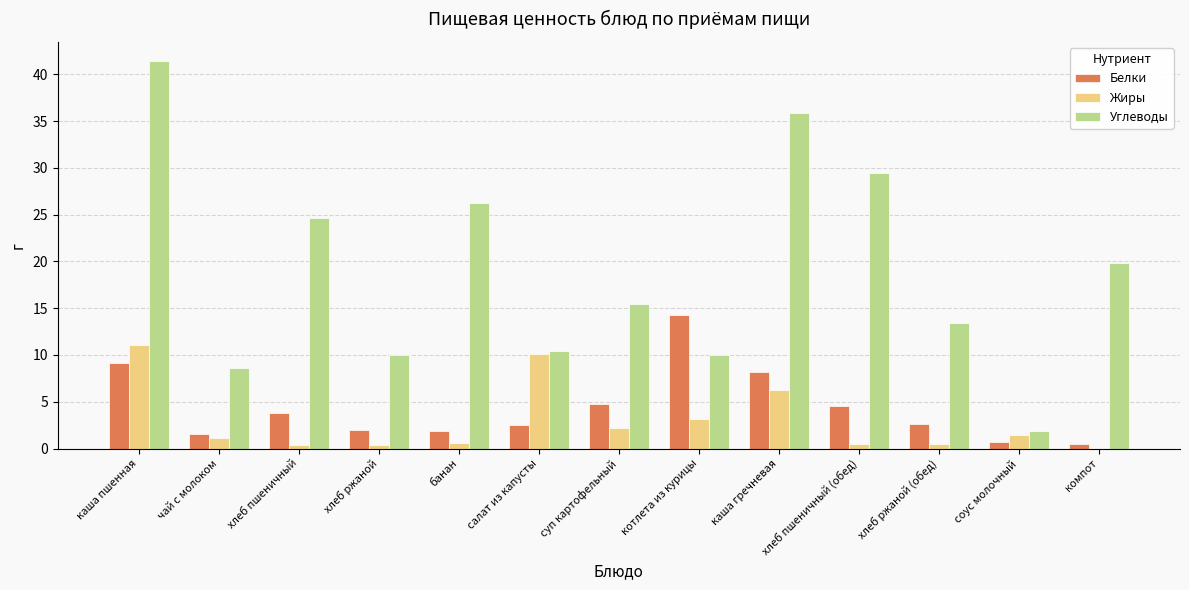

Which series has the largest total across all categories?

Углеводы